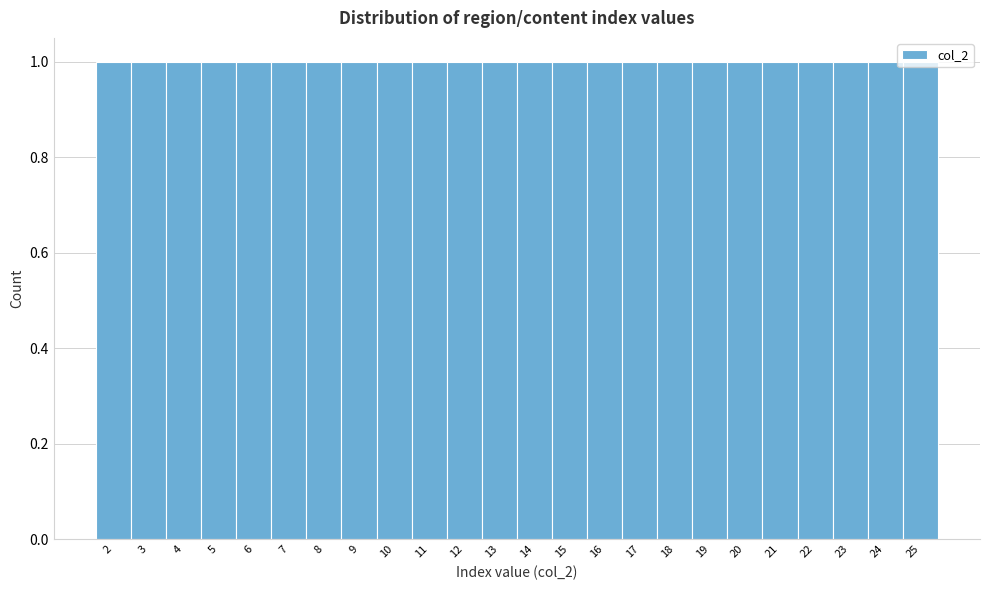

Reading left to right, transcribe this chart: for each bar, give the range it covers on the x-axis and its height. The values are not printed on the chart, so give them approximately, as read against the axis.

1.5 to 2.5: 1
2.5 to 3.5: 1
3.5 to 4.5: 1
4.5 to 5.5: 1
5.5 to 6.5: 1
6.5 to 7.5: 1
7.5 to 8.5: 1
8.5 to 9.5: 1
9.5 to 10.5: 1
10.5 to 11.5: 1
11.5 to 12.5: 1
12.5 to 13.5: 1
13.5 to 14.5: 1
14.5 to 15.5: 1
15.5 to 16.5: 1
16.5 to 17.5: 1
17.5 to 18.5: 1
18.5 to 19.5: 1
19.5 to 20.5: 1
20.5 to 21.5: 1
21.5 to 22.5: 1
22.5 to 23.5: 1
23.5 to 24.5: 1
24.5 to 25.5: 1